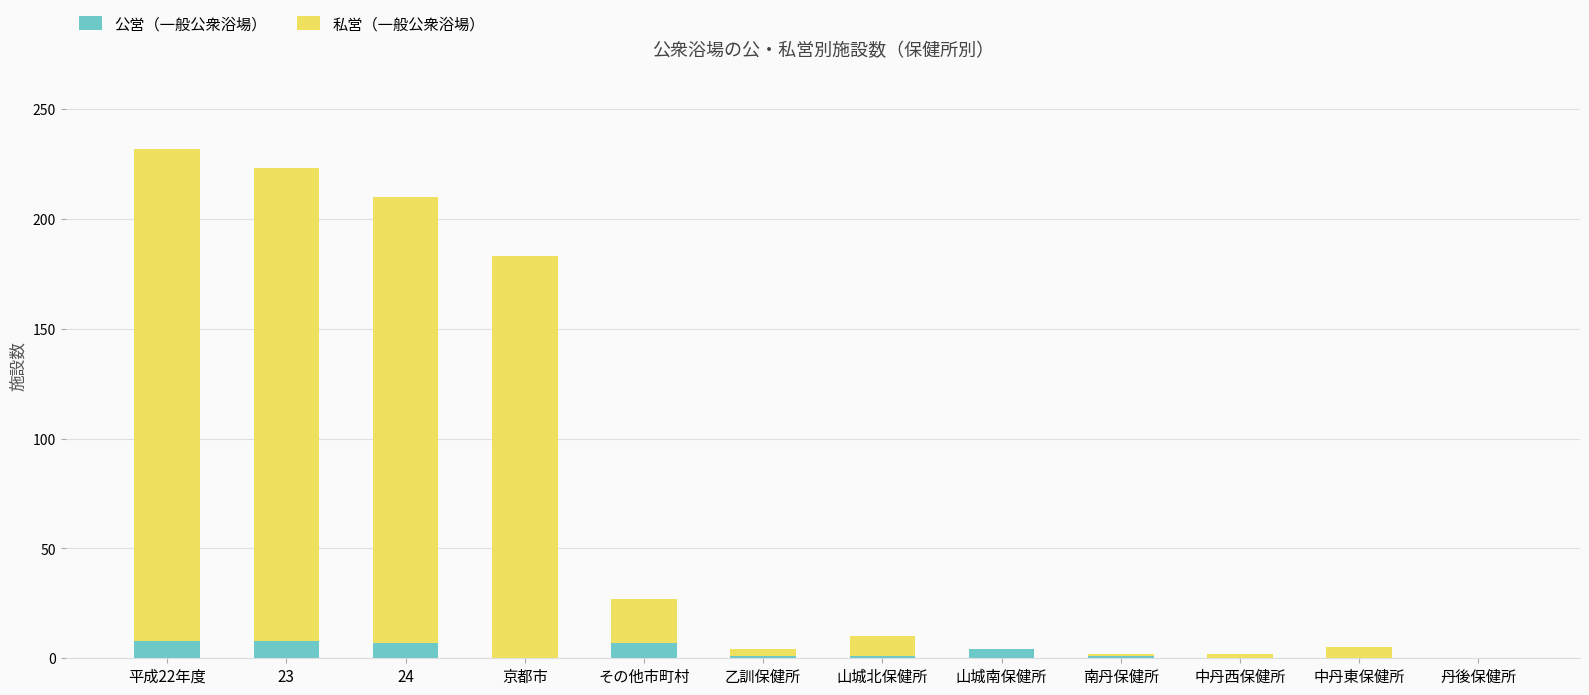

How many data points does each series have?

12